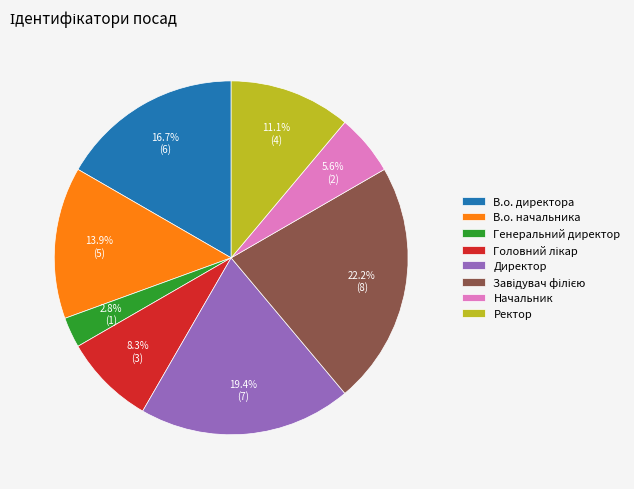

Does any single category account for the majority?

No